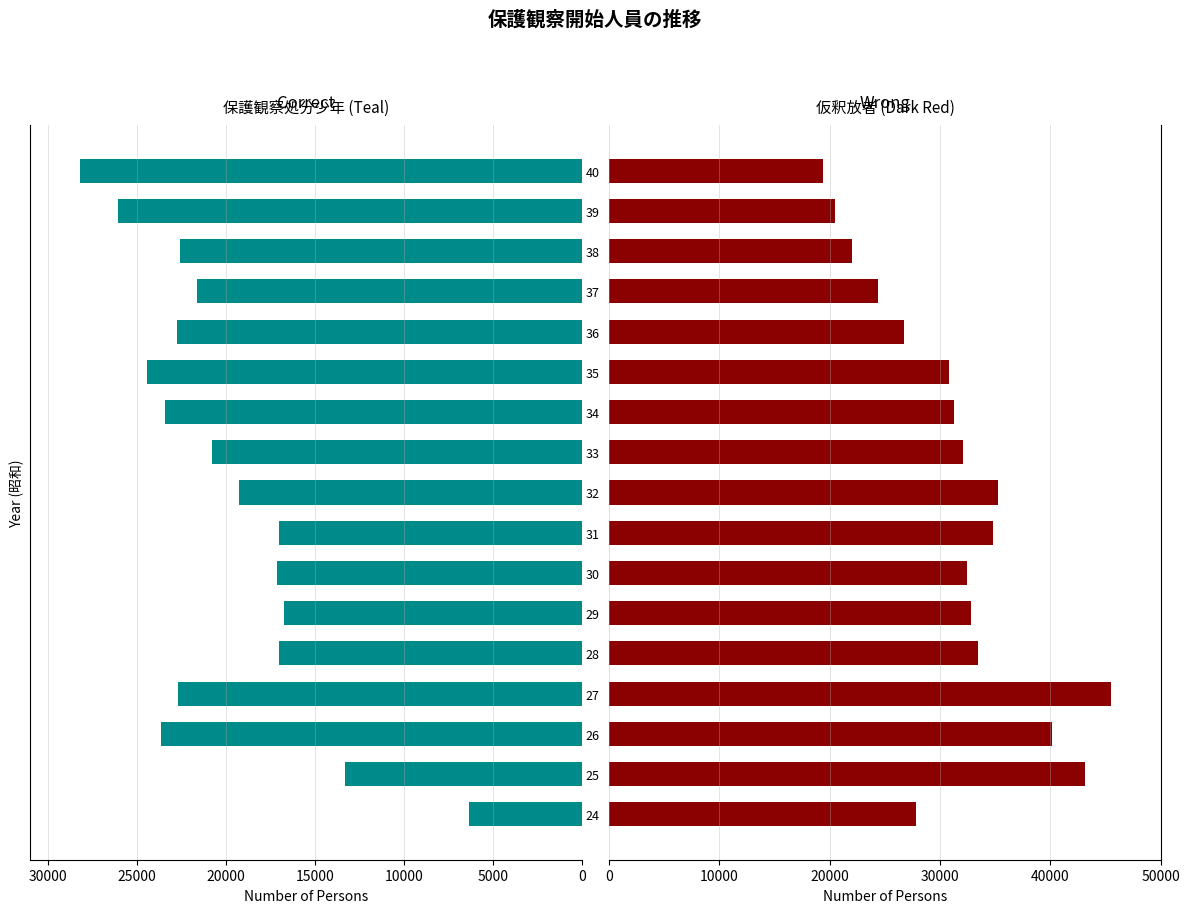

What is the sum of all 仮釈放者 values?

532383